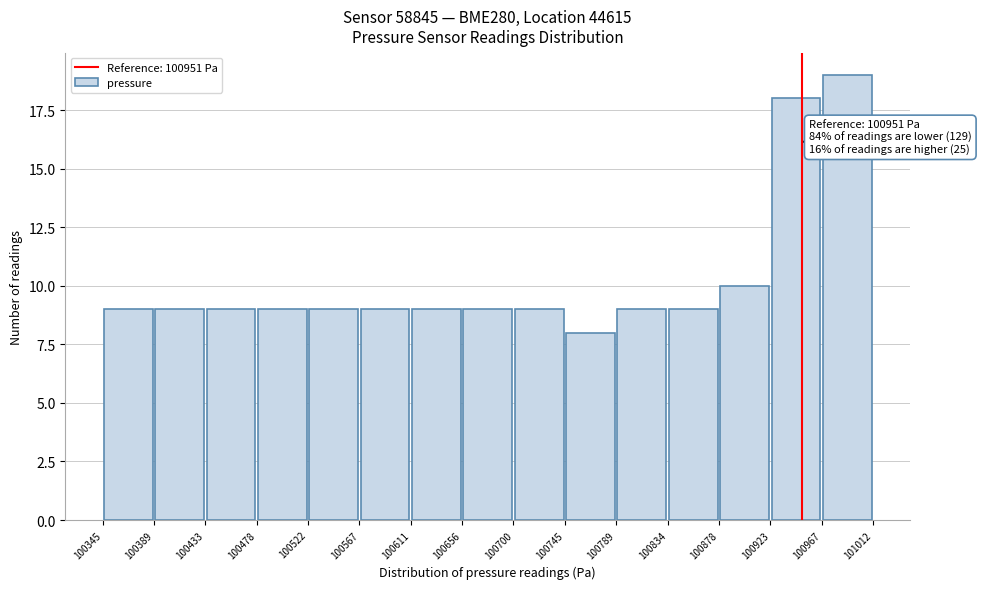

Which range on the x-axis has the tallest bar?

100967 to 101012